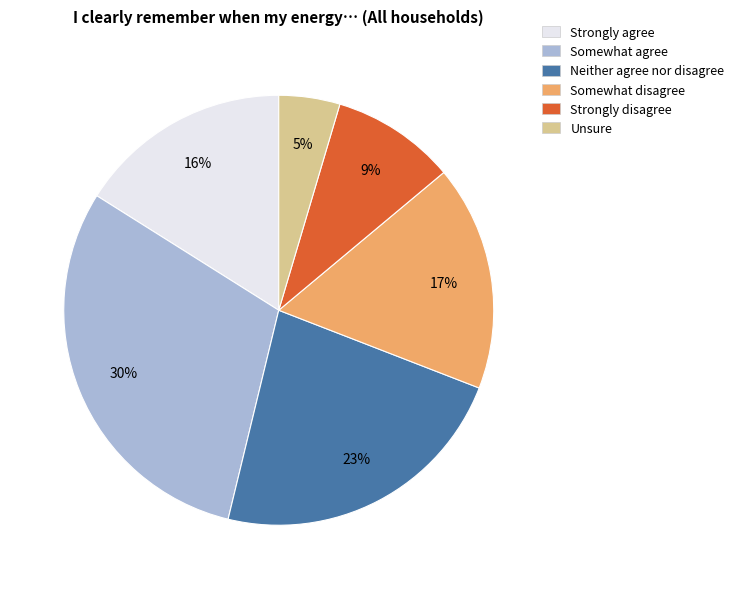

To the nearest percent, what percentage of the pie is Unsure?

5%